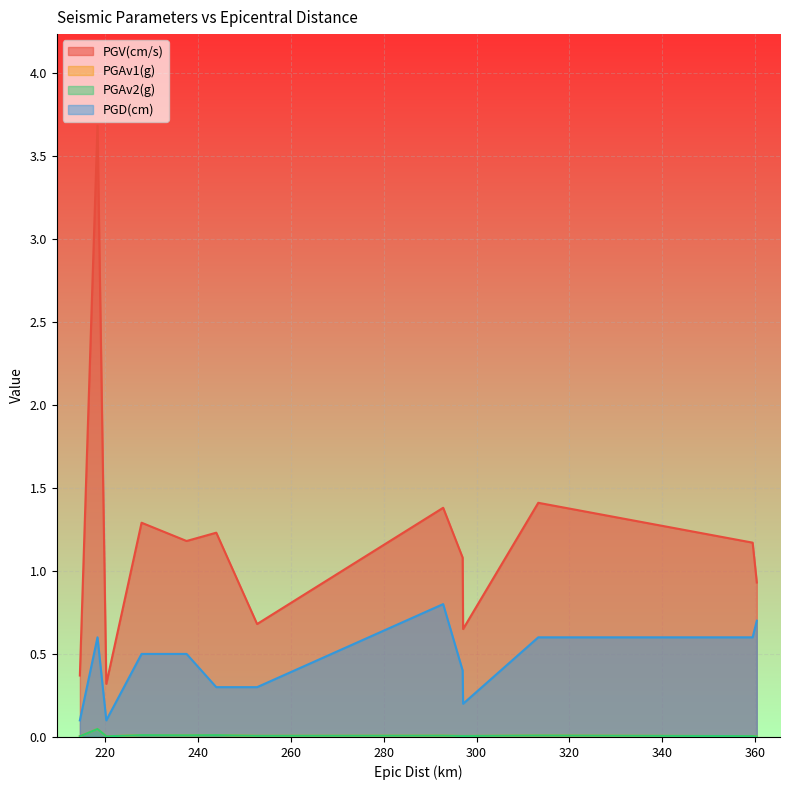

True or false: PGAv1(g) has a value of 0.0 at 313.3.

False